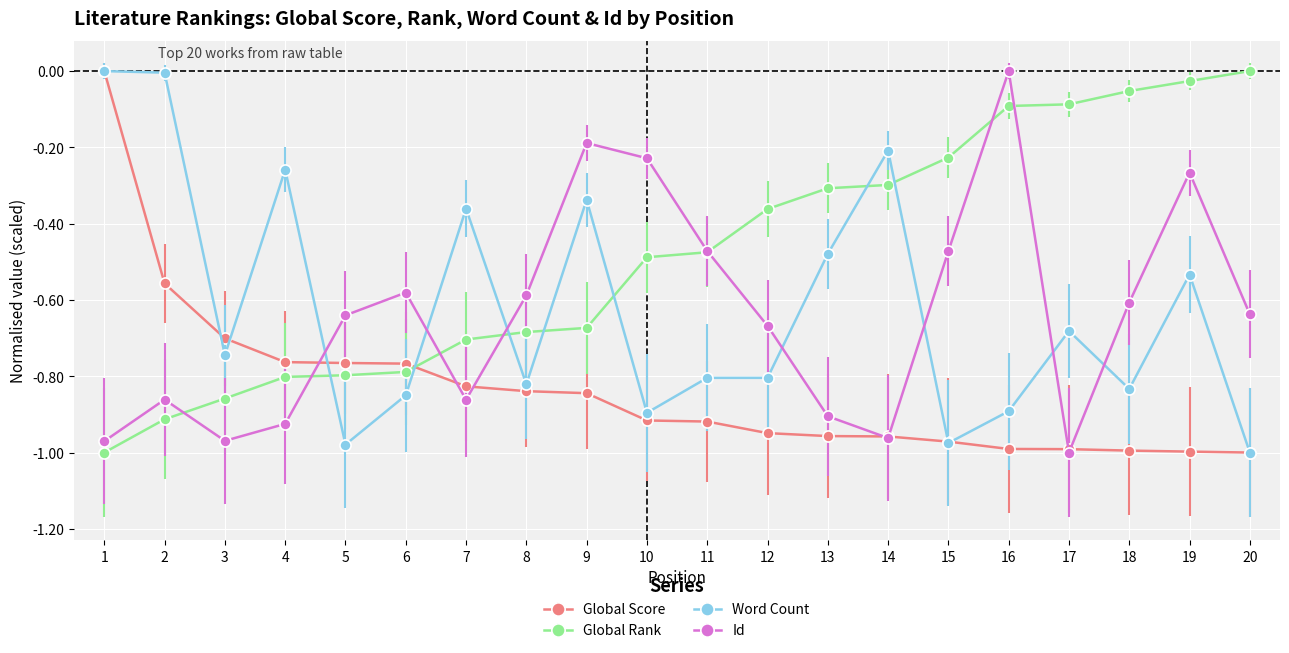

How many lines are shown in the chart?

4